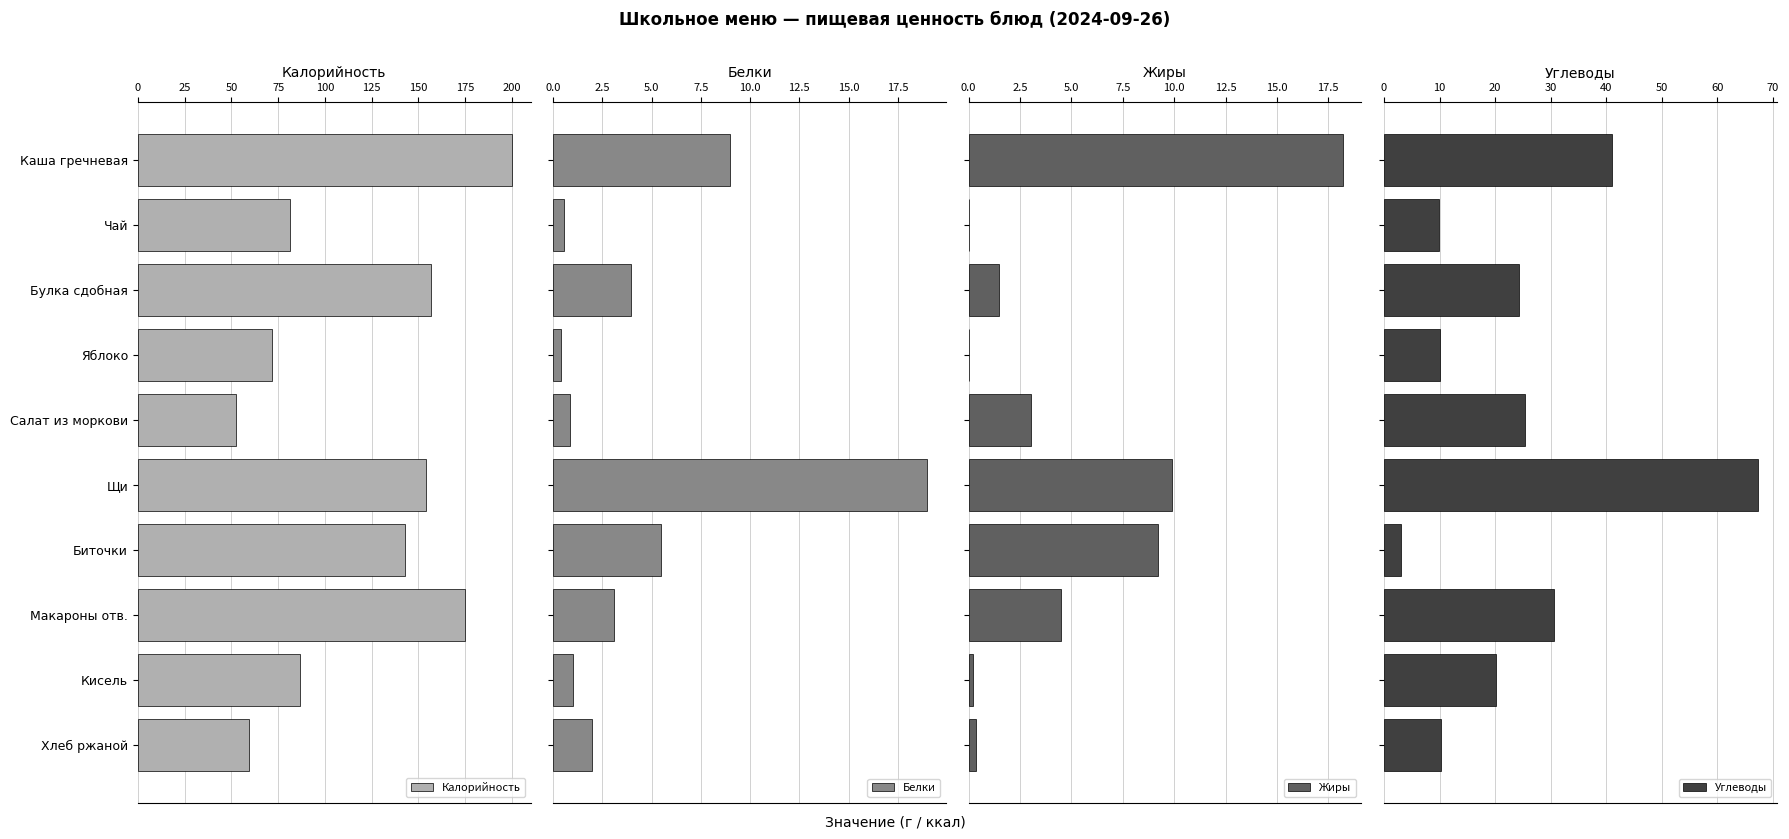

Reading left to right, extract all data points from this chart.

Калорийность: 200.0	81.6	156.9	72.0	52.4	153.9	142.7	175.0	86.6	59.4
Белки: 9.0	0.5	4.0	0.4	0.8	19.0	5.5	3.1	1.0	2.0
Жиры: 18.2	0.0	1.5	0.0	3.0	9.9	9.2	4.5	0.2	0.4
Углеводы: 41.0	9.9	24.2	10.0	25.4	67.3	3.0	30.5	20.2	10.2